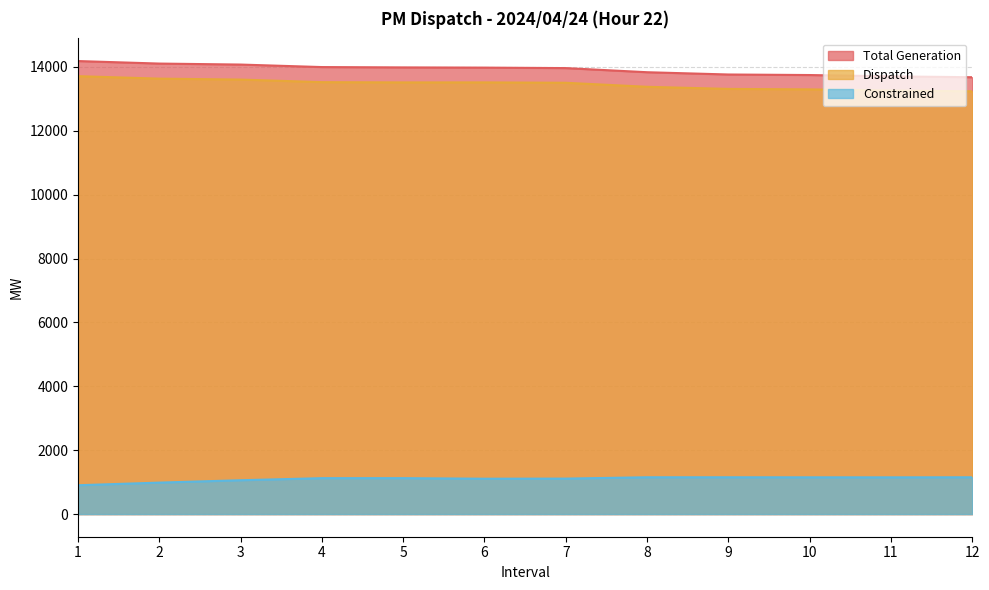

What is the value of the Dispatch point at the 12th from the left?

13235.4